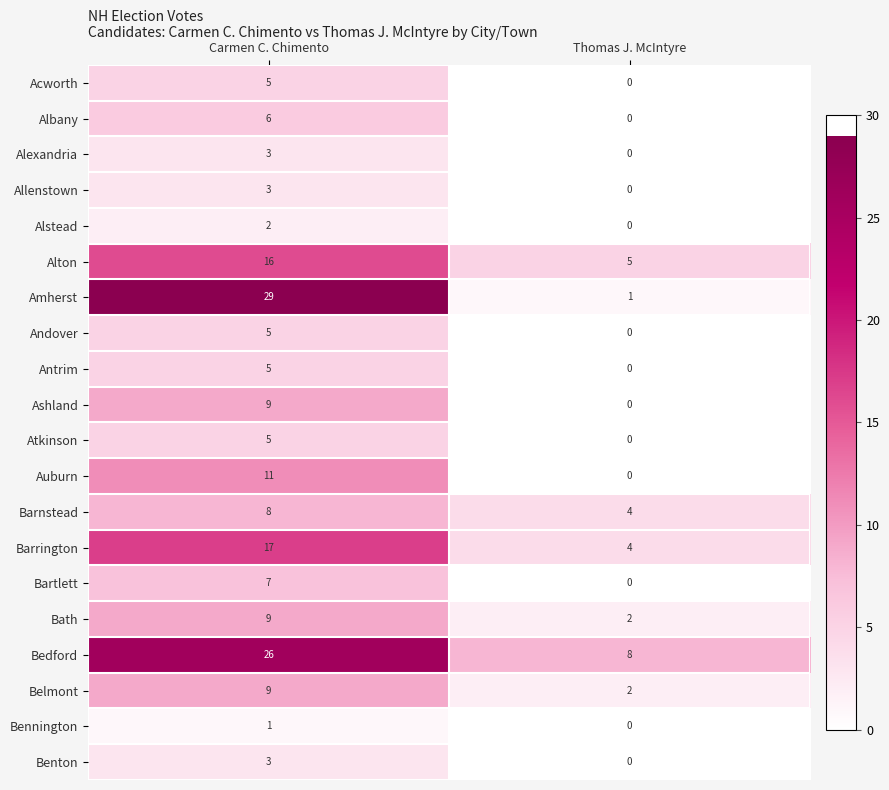

Between Carmen C. Chimento and Thomas J. McIntyre, which series saw the biggest shift?

Amherst